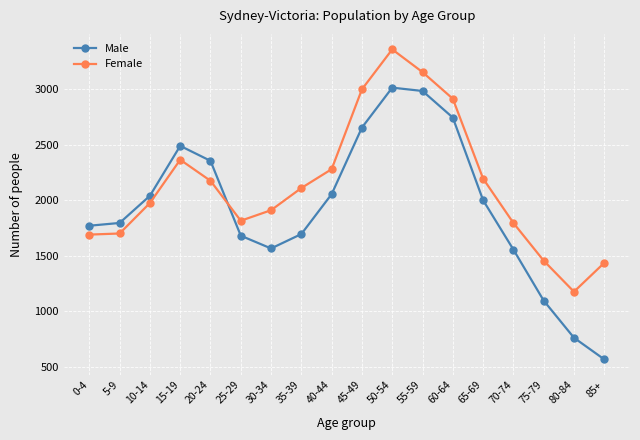

Which series has the largest total across all categories?

Female